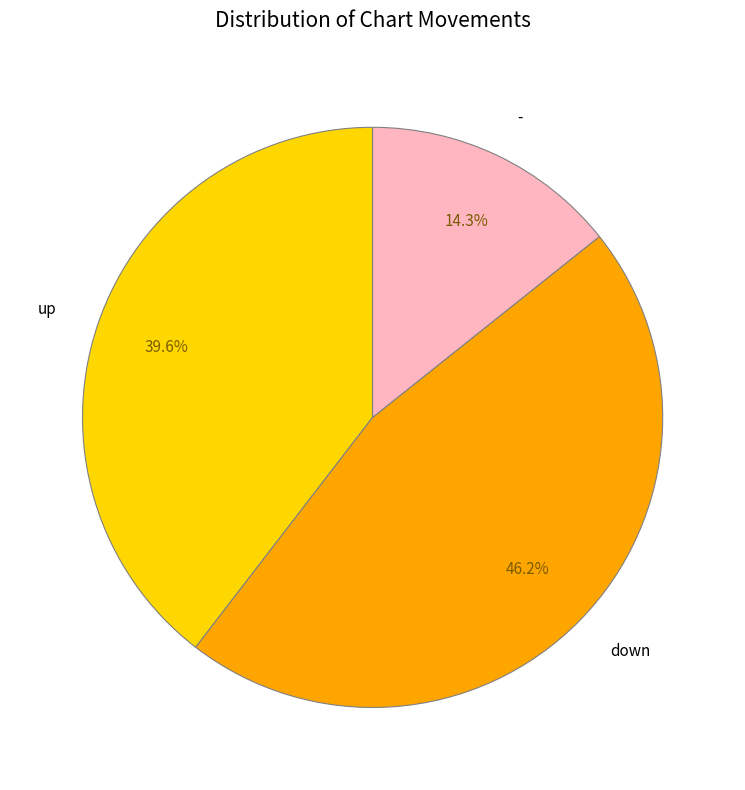

To the nearest percent, what is the combined percentage of - and down?

60%